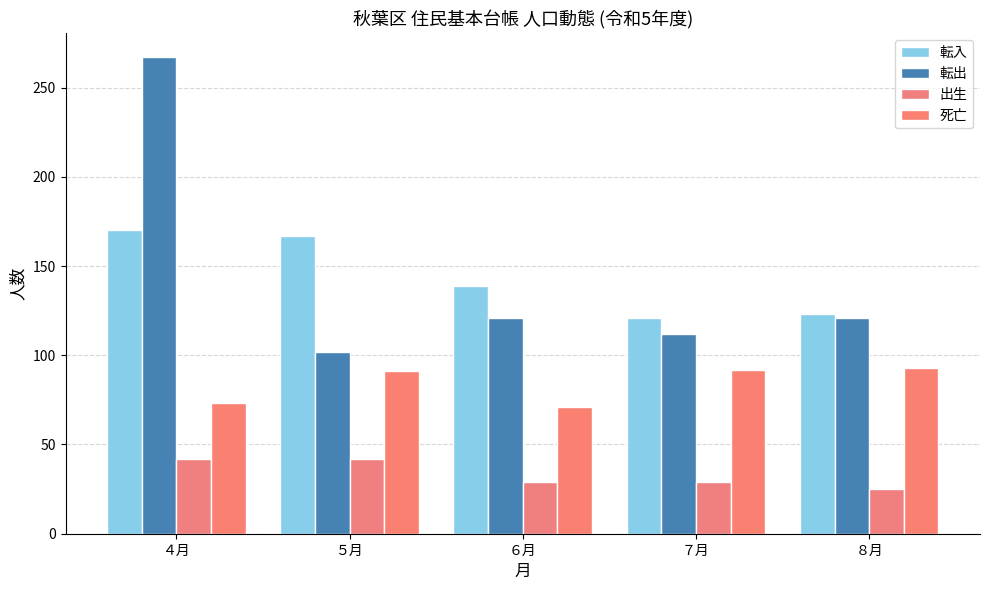

Rank the categories by 転出 value from highest to lowest.

４月, ６月, ８月, ７月, ５月